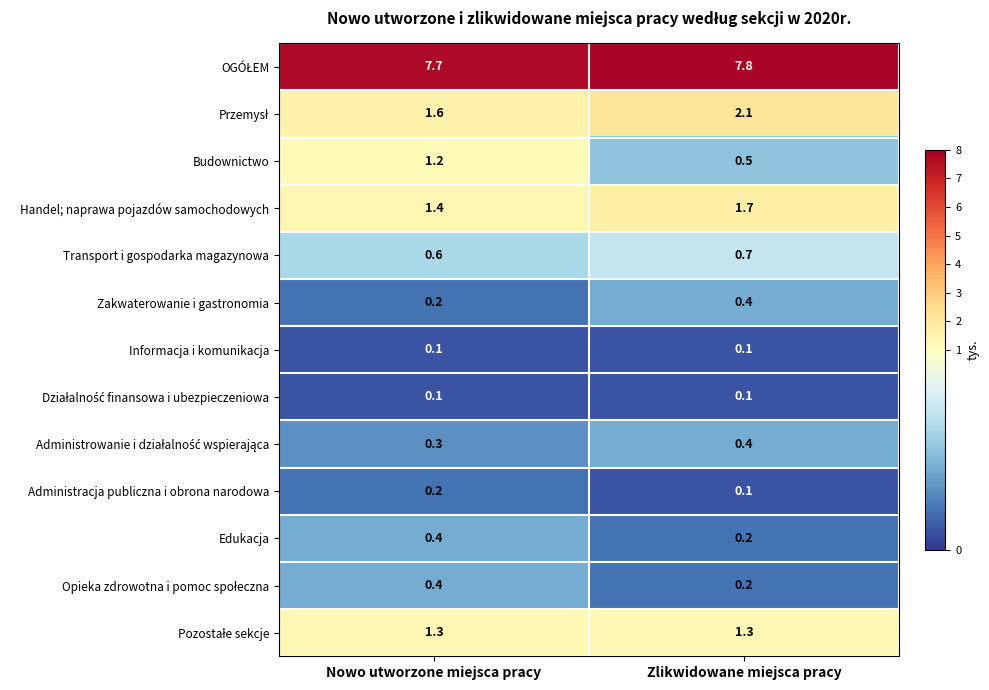

What is the difference between the Budownictwo values at Nowo utworzone miejsca pracy and Zlikwidowane miejsca pracy?

0.7